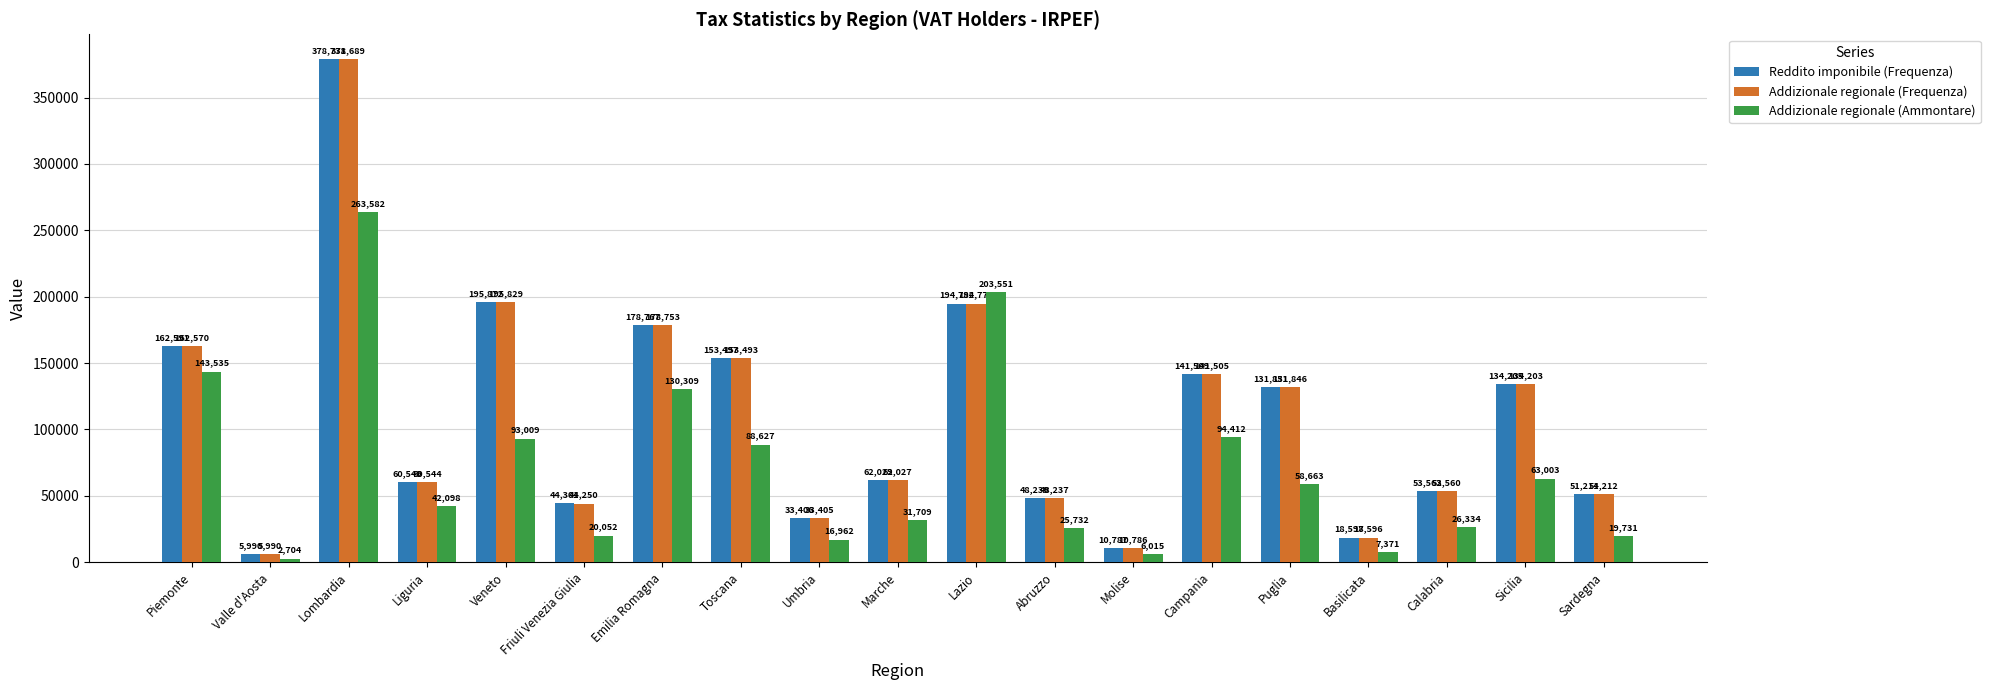

What is the minimum value shown in the chart?

2704